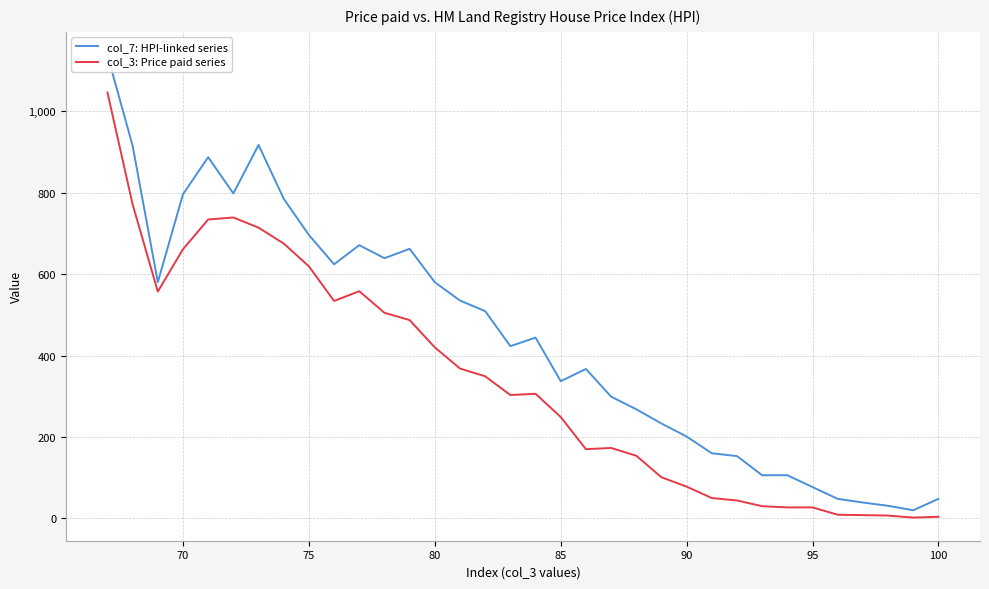

At how many categories does at least one series exceed 1053?

1